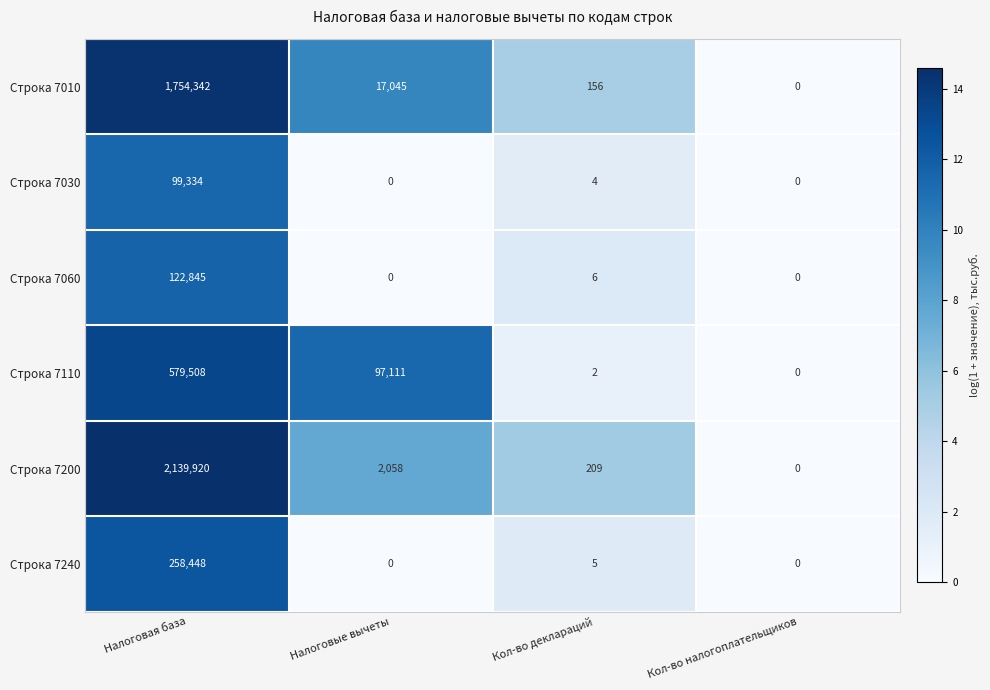

At which label is Строка 7030 closest to 49667?

Кол-во деклараций